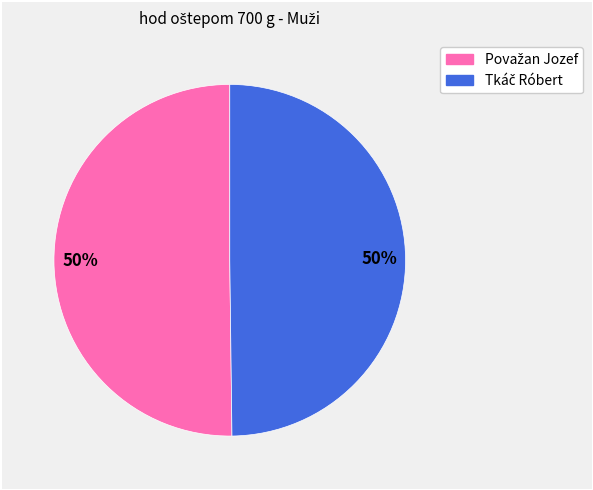

To the nearest percent, what is the average slice percentage?

50%